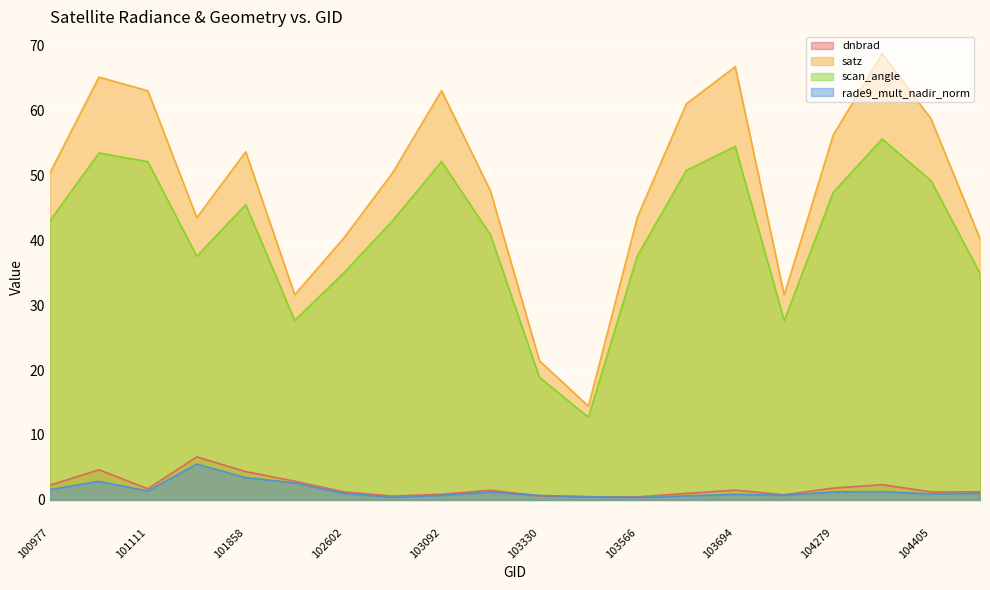

What are all the series names shown in the legend?

dnbrad, satz, scan_angle, rade9_mult_nadir_norm